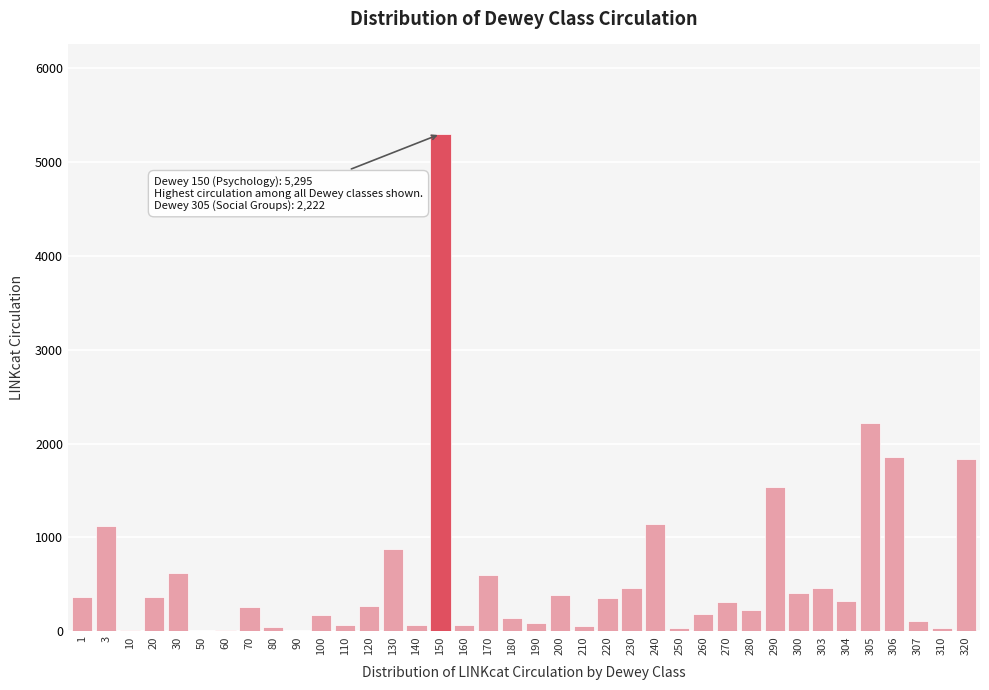

Is it true that the value at 100 is 176?

True